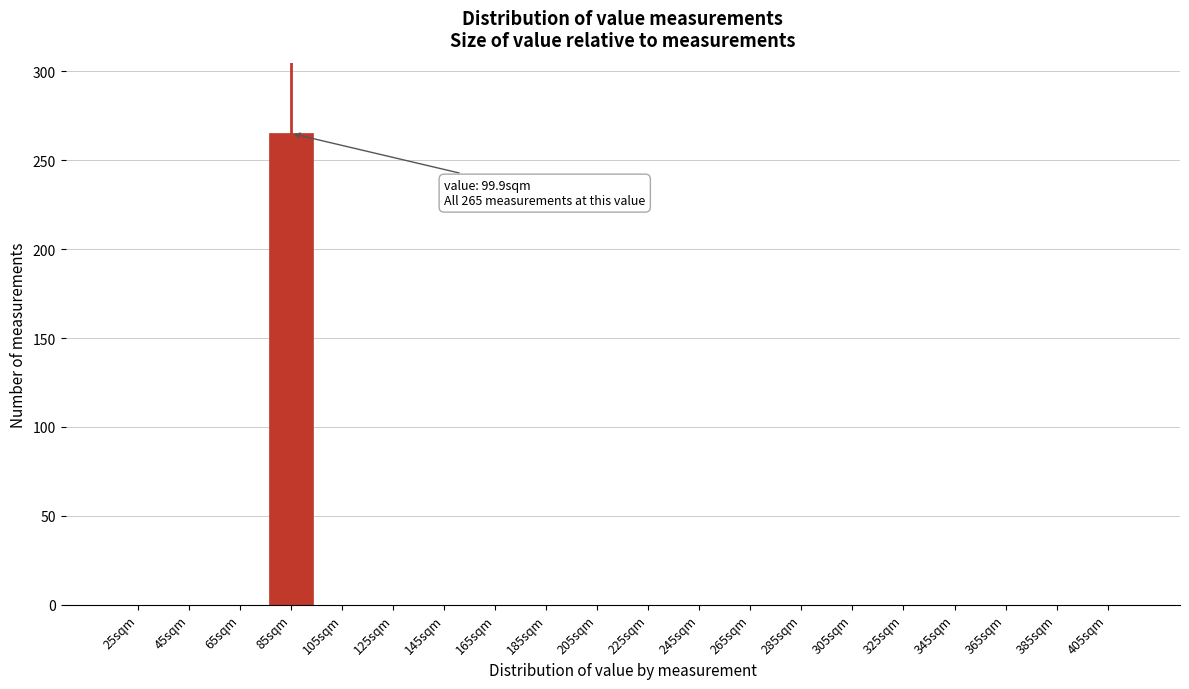

Reading left to right, extract all data points from this chart.

25sqm=0	45sqm=0	65sqm=0	85sqm=265	105sqm=0	125sqm=0	145sqm=0	165sqm=0	185sqm=0	205sqm=0	225sqm=0	245sqm=0	265sqm=0	285sqm=0	305sqm=0	325sqm=0	345sqm=0	365sqm=0	385sqm=0	405sqm=0